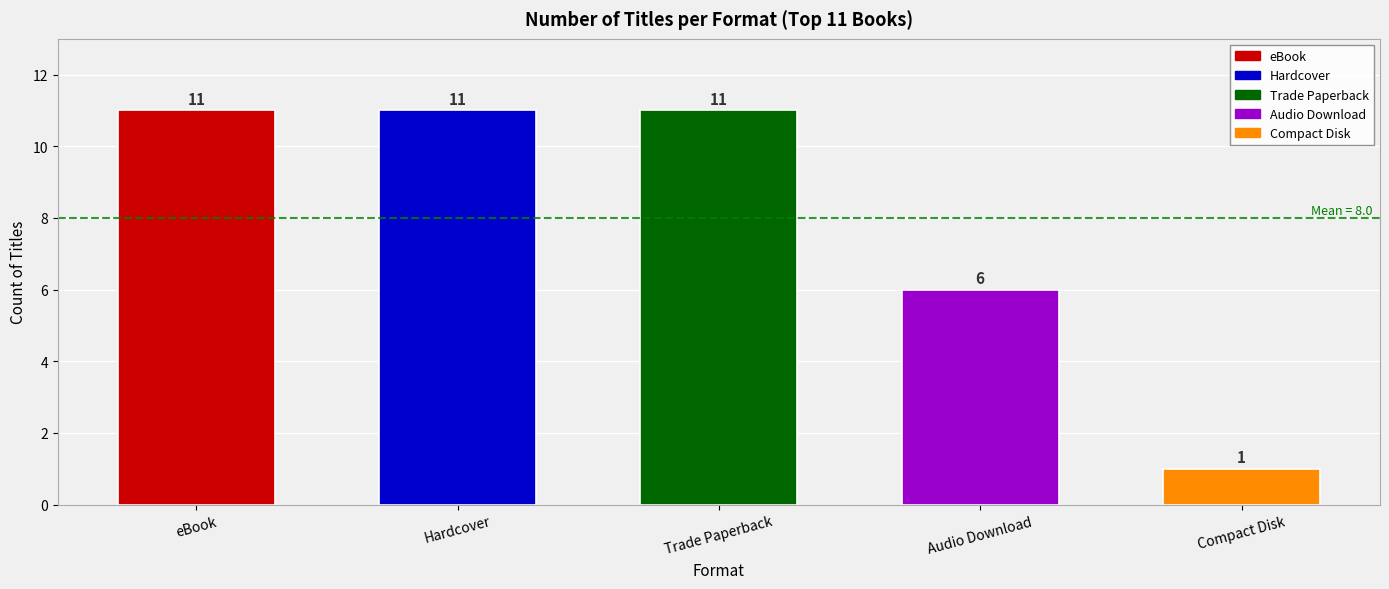

What is the value of the 1st bar from the left?

11